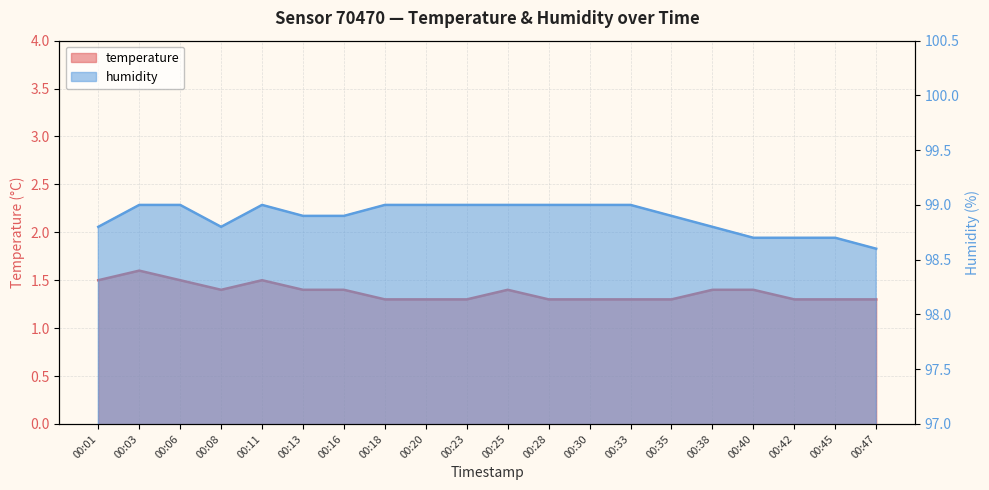

Read the temperature value at 00:18.

1.3